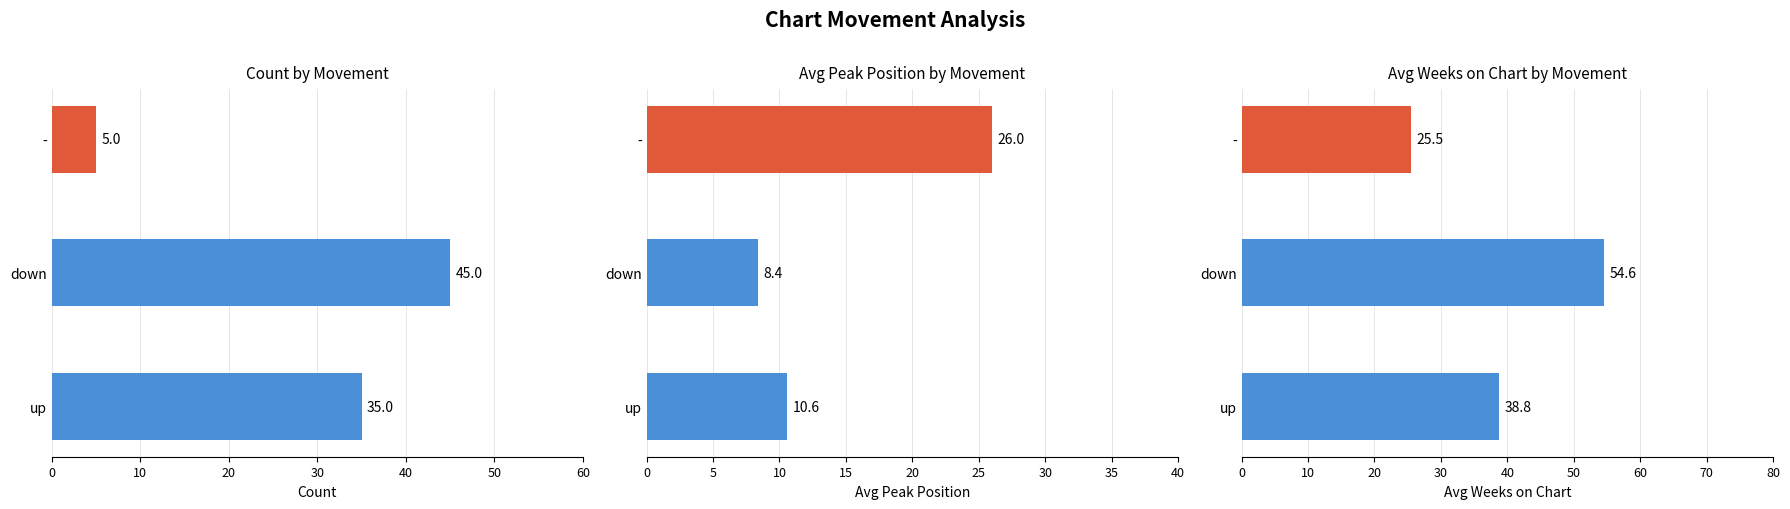

Is it true that Count equals 10.6 at up?

False